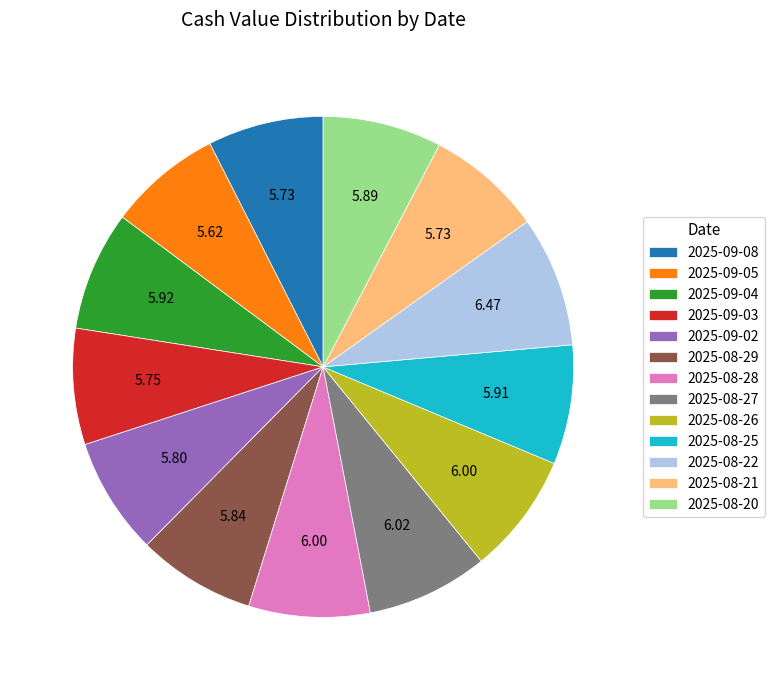

Approximately how many times larger is the value at 2025-09-02 compared to 2025-09-08?

1.0